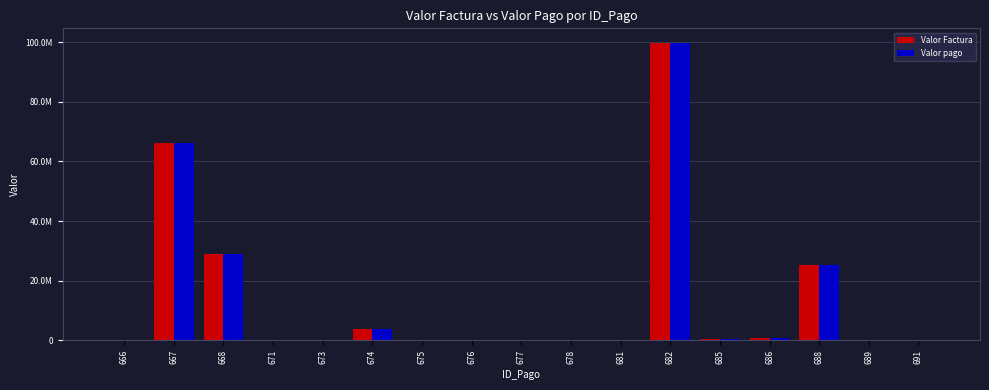

True or false: Valor Factura has a value of 229545.1 at 671.

True